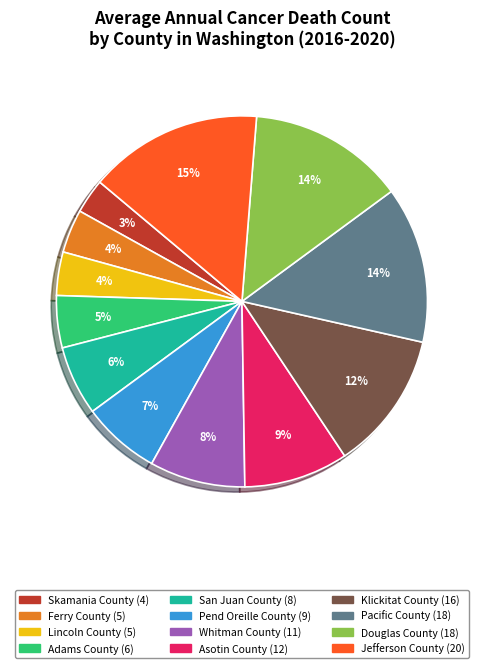

Combined, do Skamania County and Pacific County account for over 50%?

No